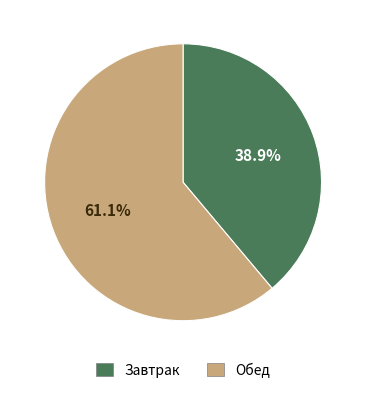

How many slices are in this pie chart?

2